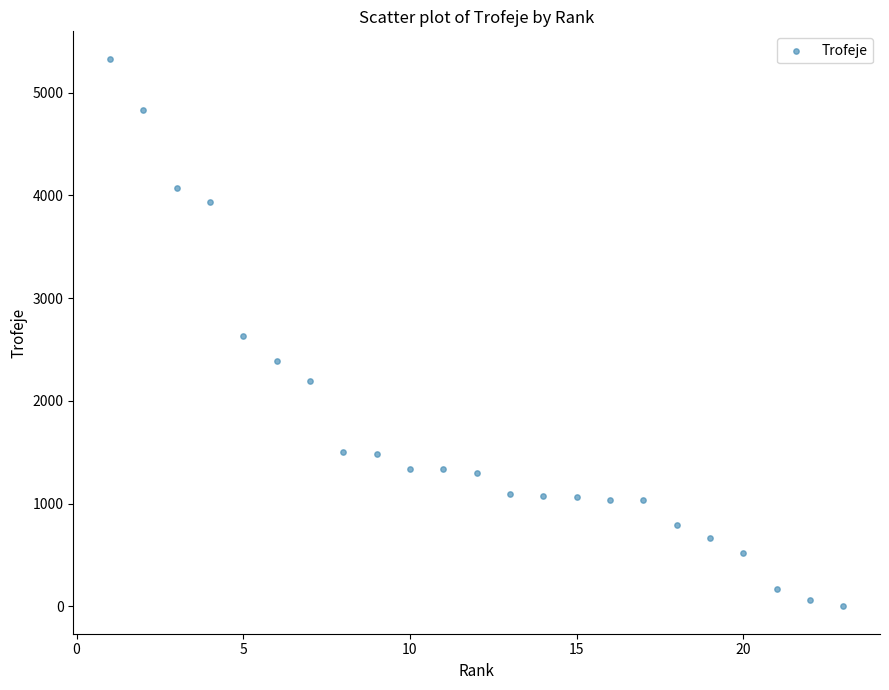

What is the range of Y values (max minus min)?

5331